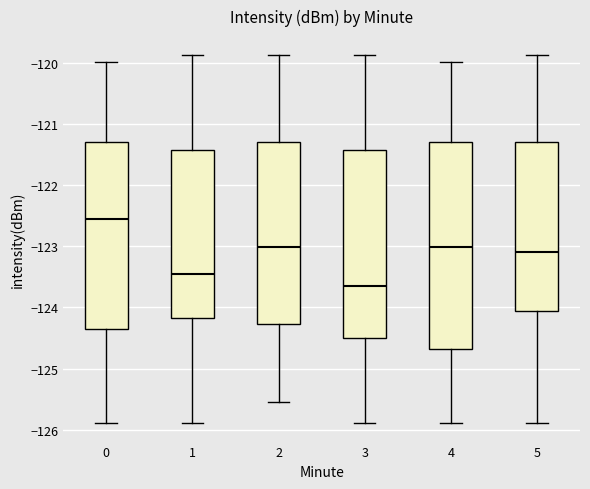

Reading left to right, read every box against the y-axis: the position of its median line, the range the box covers, and the ends of its whiskers. The values are not printed on the chart, so give them approximately, as read against the axis.

0: median -122.6, box -124.4 to -121.3, whiskers -125.9 to -120.0
1: median -123.4, box -124.2 to -121.4, whiskers -125.9 to -119.9
2: median -123.0, box -124.3 to -121.3, whiskers -125.5 to -119.9
3: median -123.6, box -124.5 to -121.4, whiskers -125.9 to -119.9
4: median -123.0, box -124.7 to -121.3, whiskers -125.9 to -120.0
5: median -123.1, box -124.1 to -121.3, whiskers -125.9 to -119.9